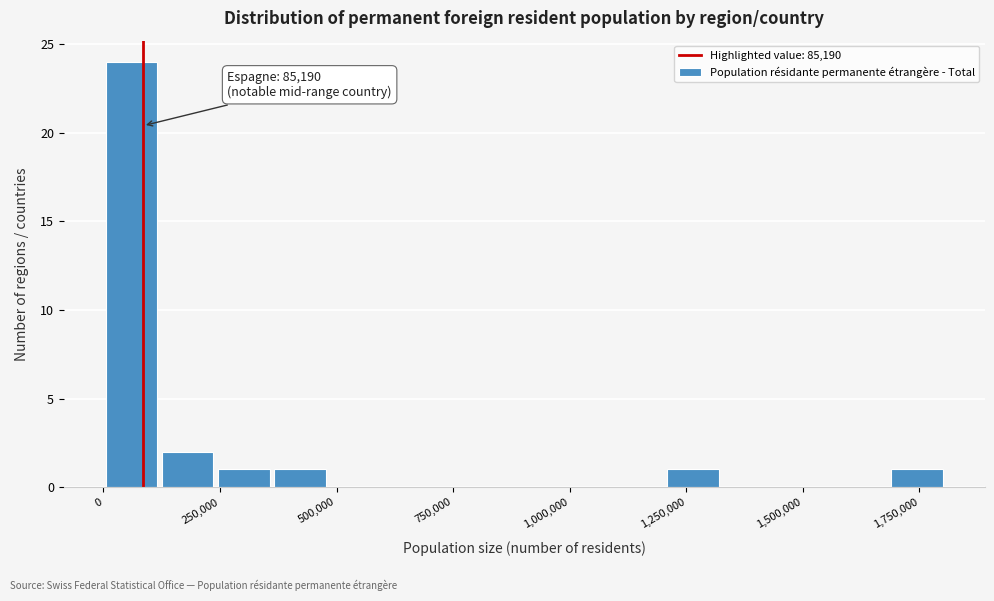

Around what value on the x-axis is the tallest bar? Give the approximate position of its centre, as read against the axis.

50000